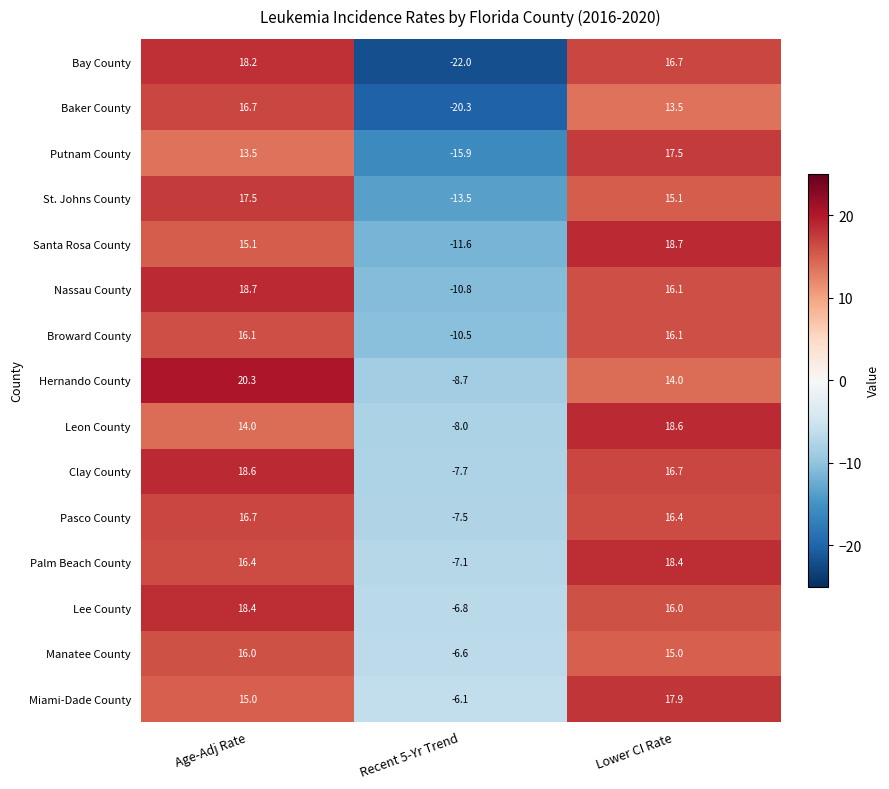

At which category is the sum across all series the highest?

Age-Adj Rate